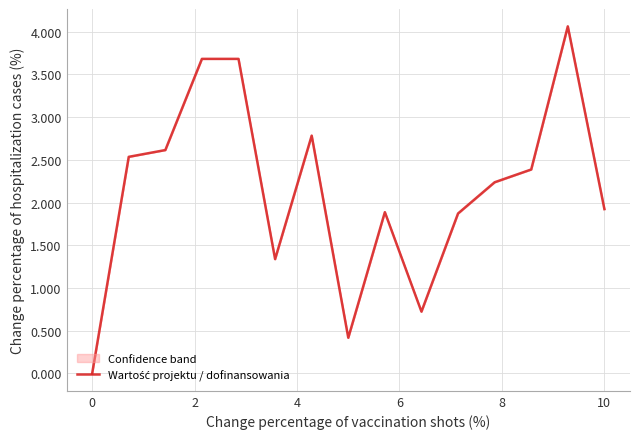

How many values exceed 2?

8